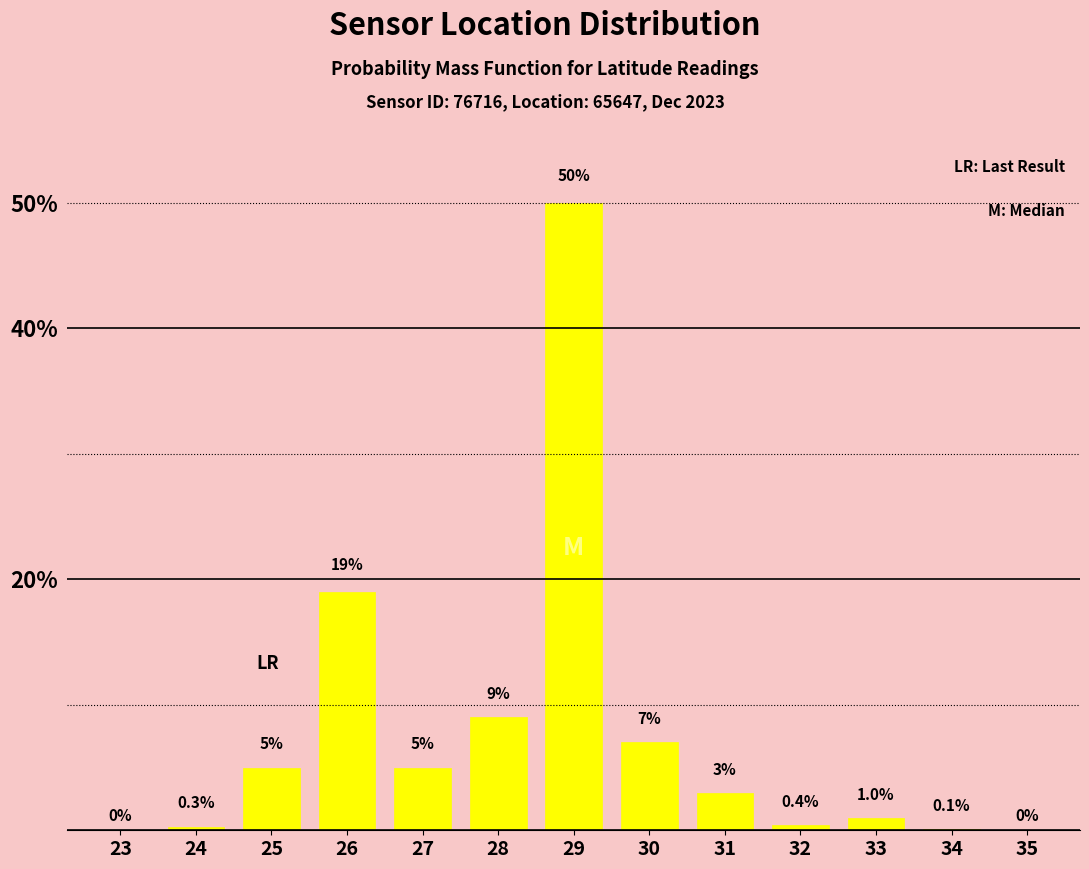

Reading left to right, transcribe all the data shown in this chart.

23=0.0	24=0.3	25=5.0	26=19.0	27=5.0	28=9.0	29=50.0	30=7.0	31=3.0	32=0.4	33=1.0	34=0.1	35=0.0